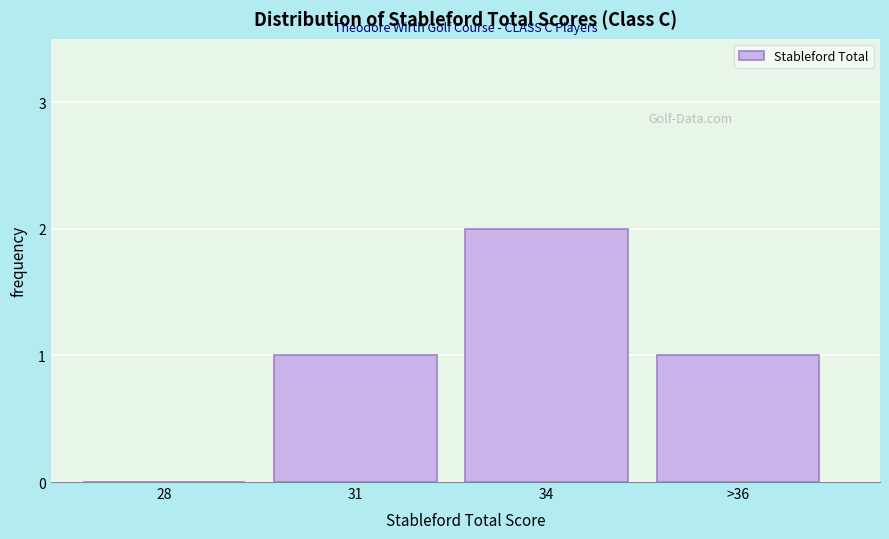

Reading left to right, transcribe all the data shown in this chart.

28=0	31=1	34=2	>36=1